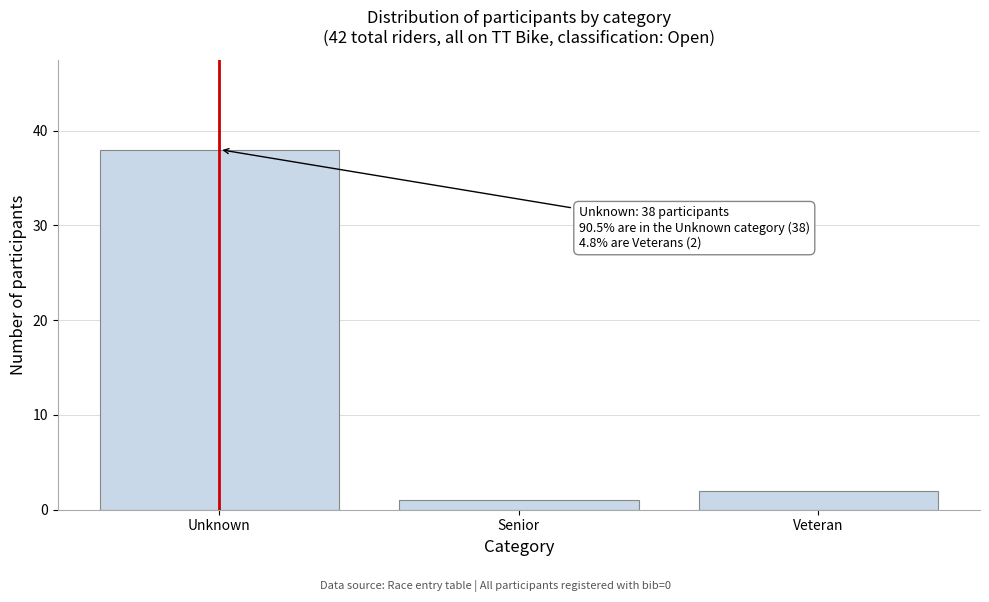

Reading left to right, list all the values displayed in this chart.

38	1	2